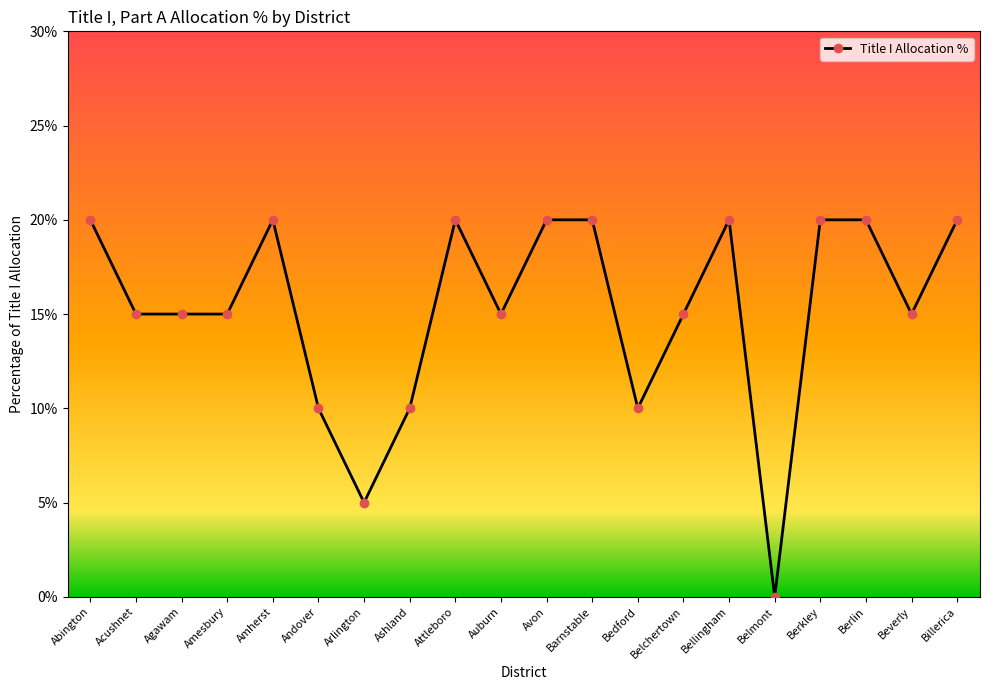

Does the chart have visible grid lines?

No